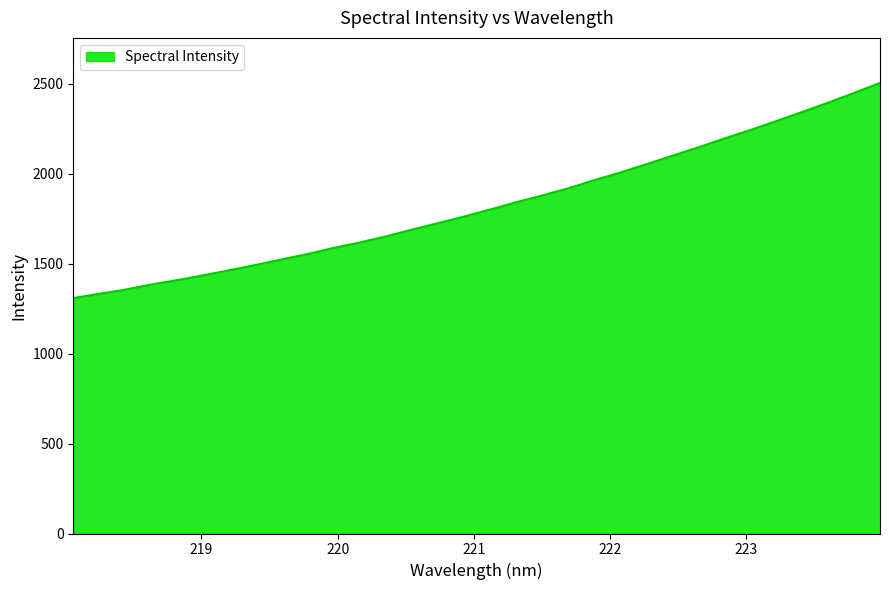

What is the smallest value displayed?

1309.1